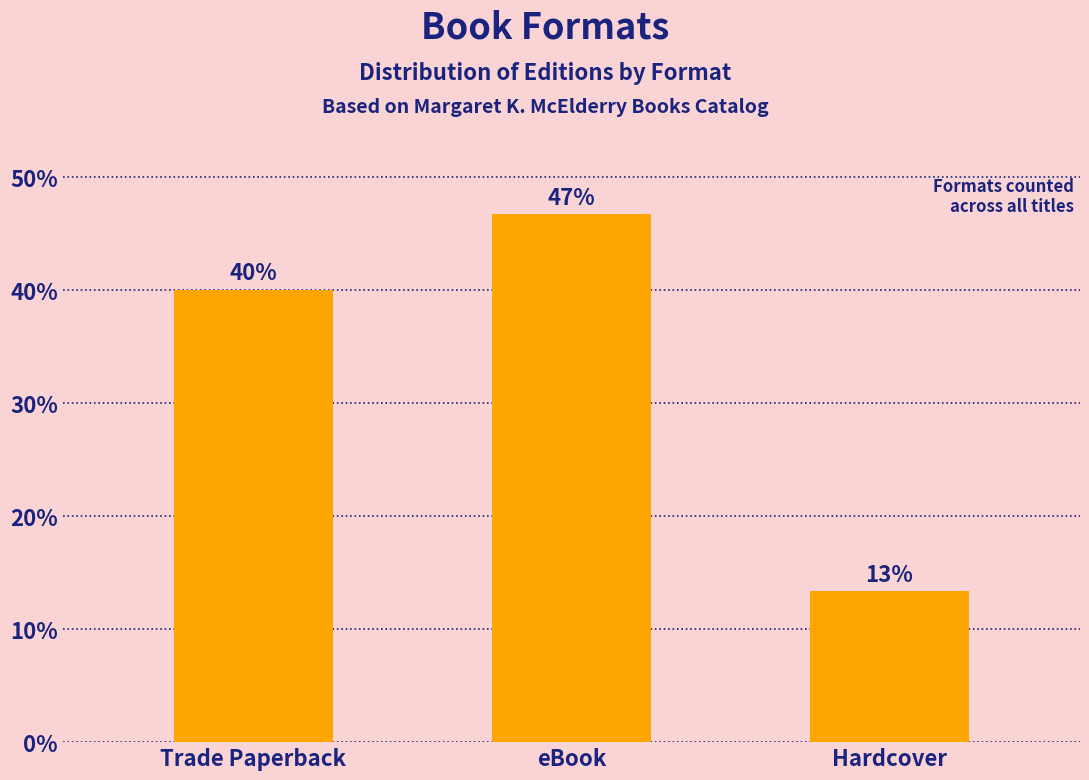

At which label is the value closest to 30?

Trade Paperback